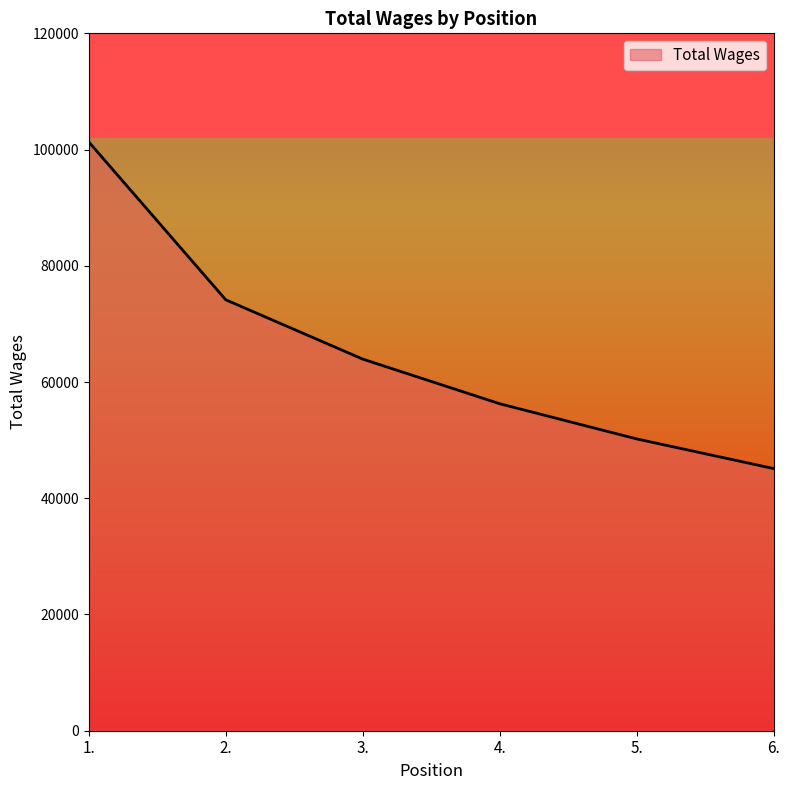

At which label does the data first exceed 63947?

1.